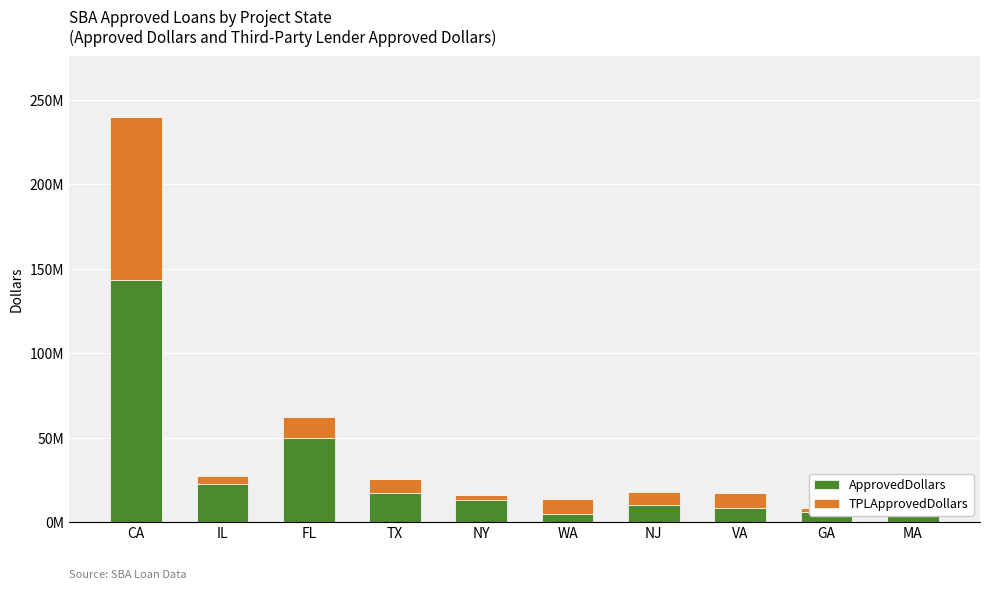

Reading left to right, transcribe all the data shown in this chart.

ApprovedDollars: 143307000	22417000	50026000	17053000	13073000	4974000	10158000	8607000	6234000	4976000
TPLApprovedDollars: 96340500	4822070	11917019	8272703	2885330	8426000	7667000	8322306	2358500	6601474